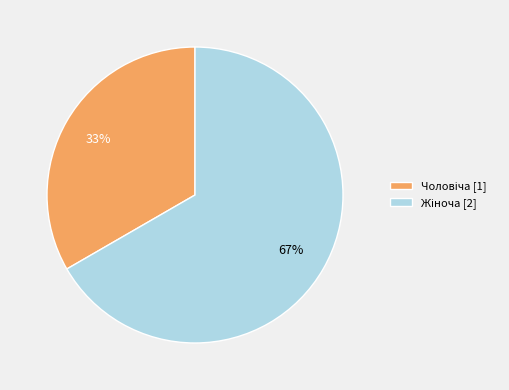

To the nearest percent, what is the average slice percentage?

50%